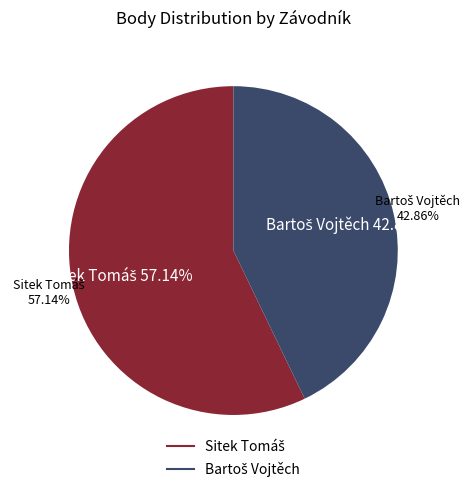

To the nearest percent, what percentage of the pie is Sitek Tomáš?

57%